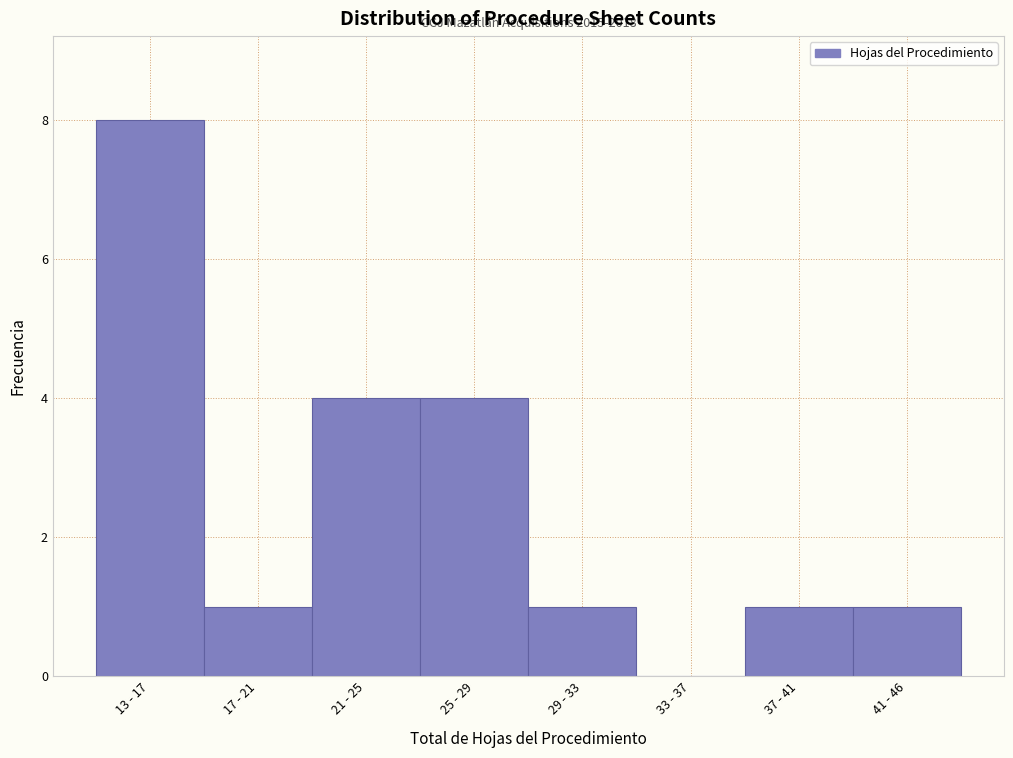

Reading right to left, extract all data points from this chart.

41 - 46=1	37 - 41=1	33 - 37=0	29 - 33=1	25 - 29=4	21 - 25=4	17 - 21=1	13 - 17=8